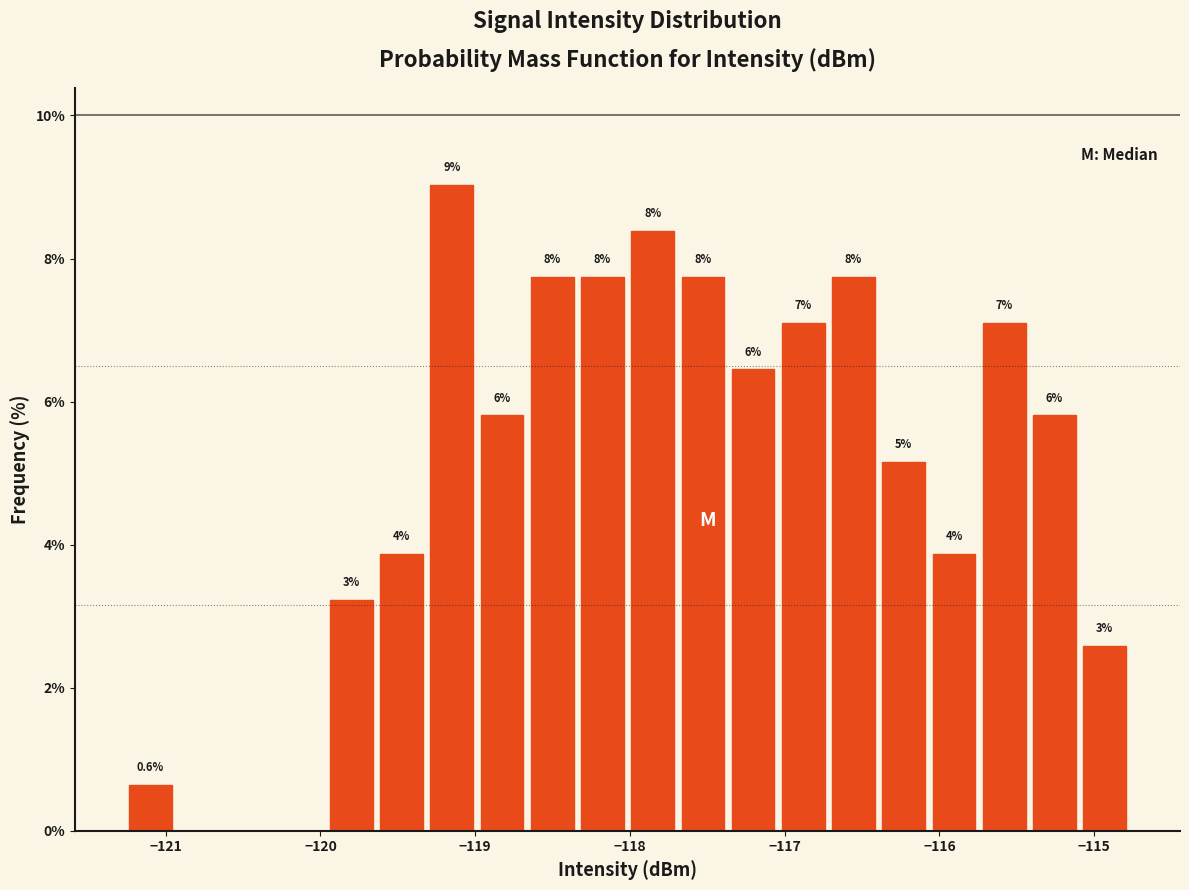

Around what value on the x-axis is the tallest bar? Give the approximate position of its centre, as read against the axis.

-119.2